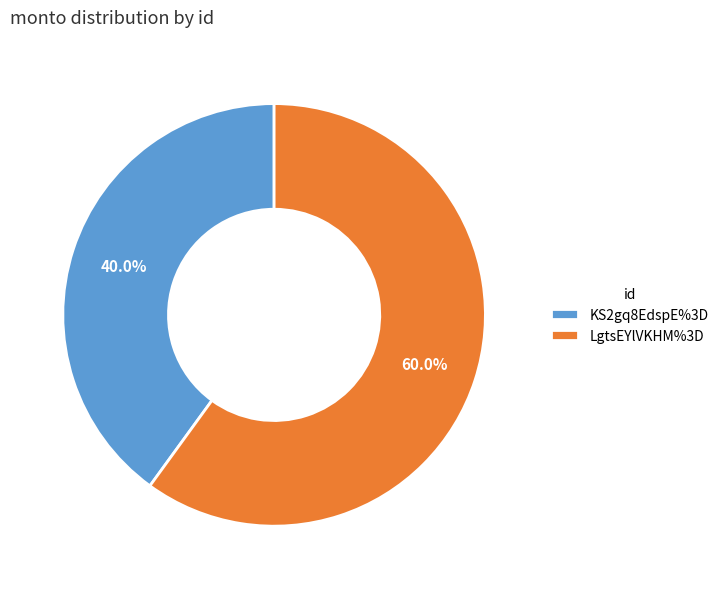

True or false: LgtsEYlVKHM%3D accounts for 60% of the total.

True